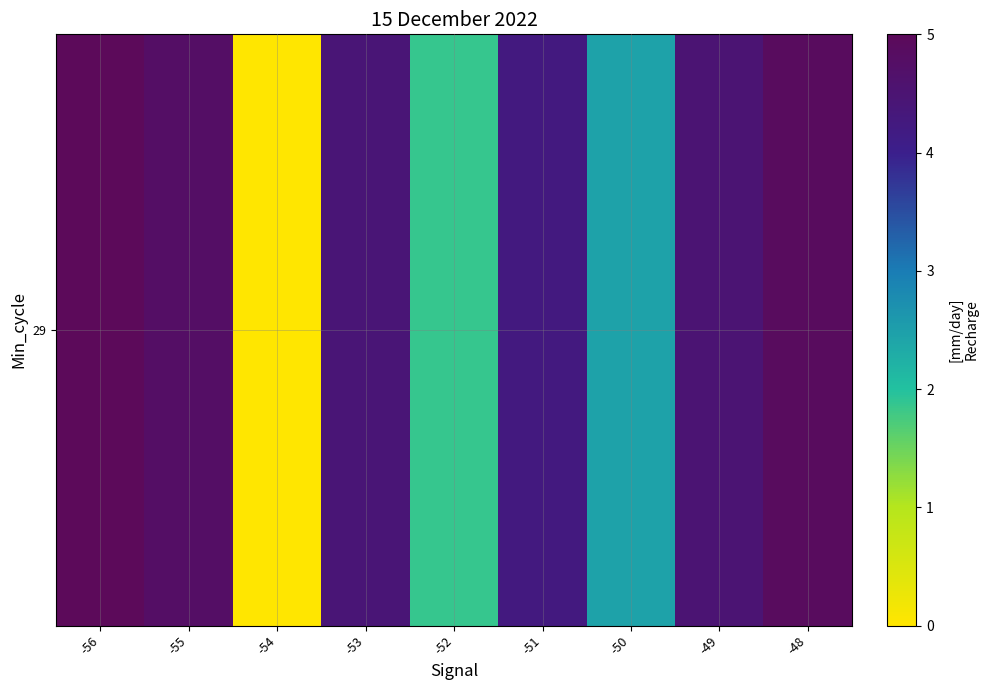

The value at -56 is 1.7. True or false?

False